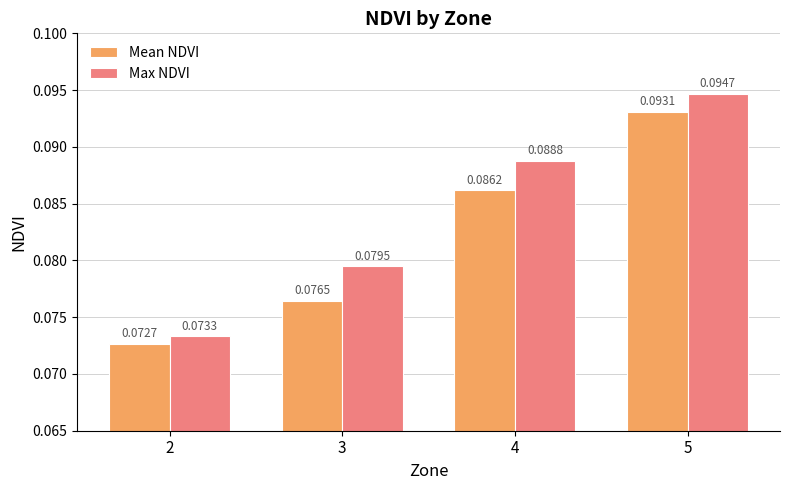

Is it true that Mean NDVI equals 0.0 at 3?

False